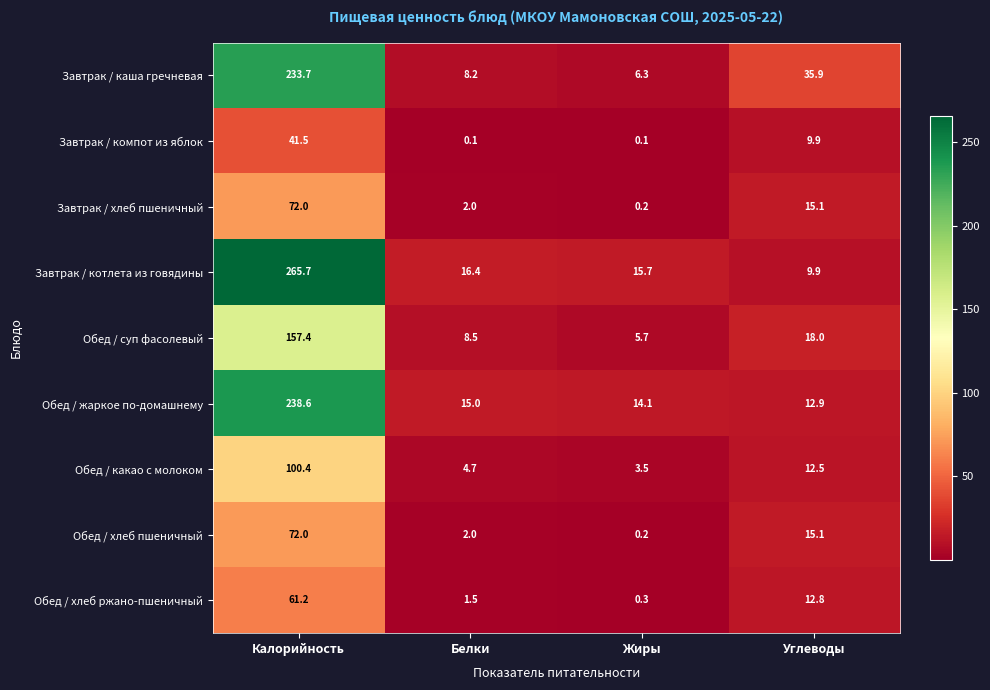

What value does the Завтрак / компот из яблок series have at Углеводы?

9.9